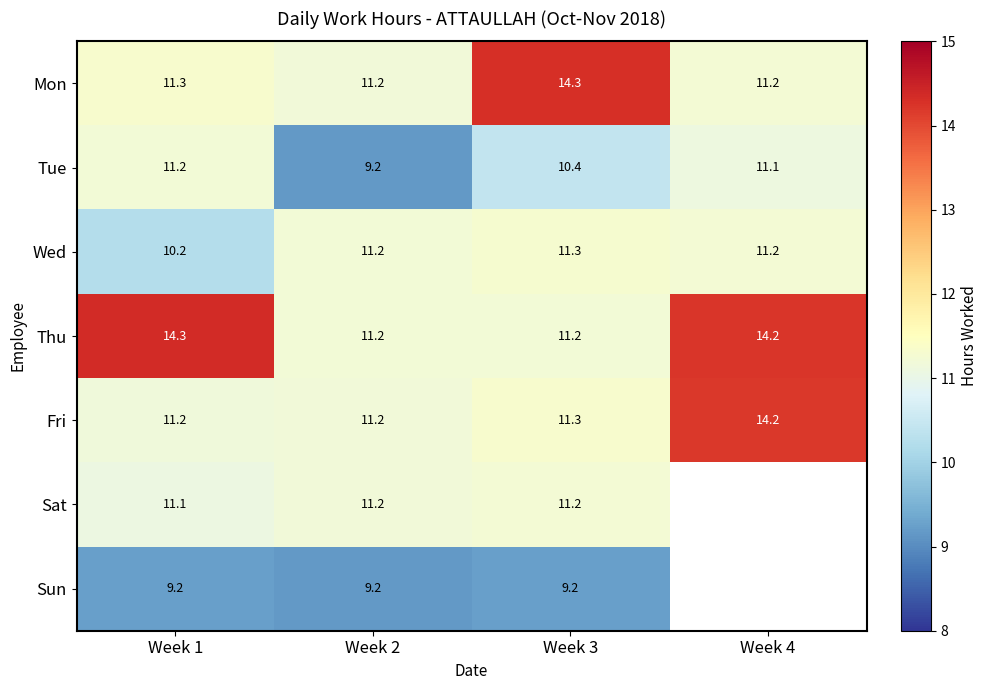

What is the highest value of the Thu series?

14.3